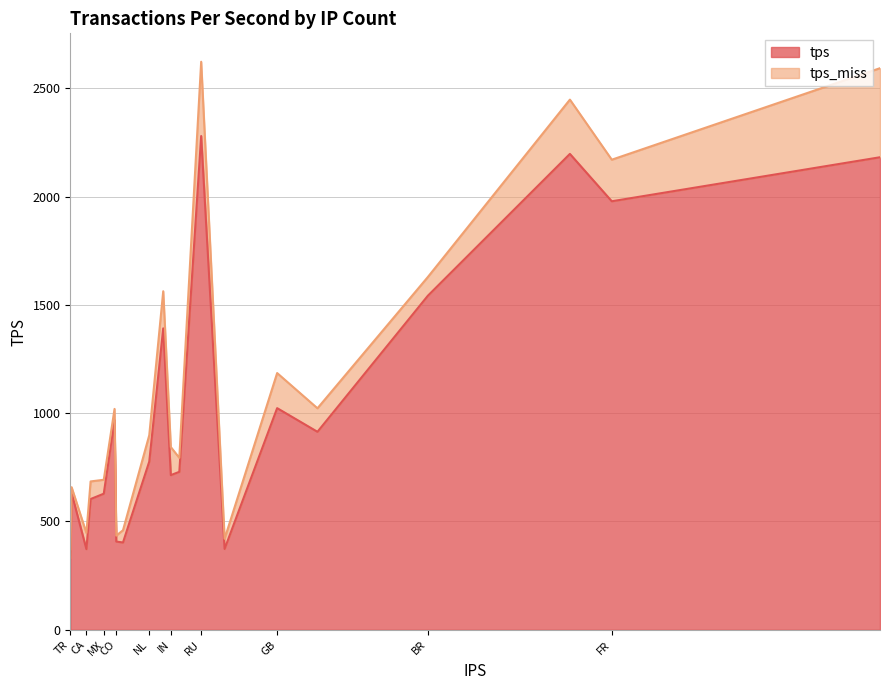

At which label is tps closest to 1304?

PL